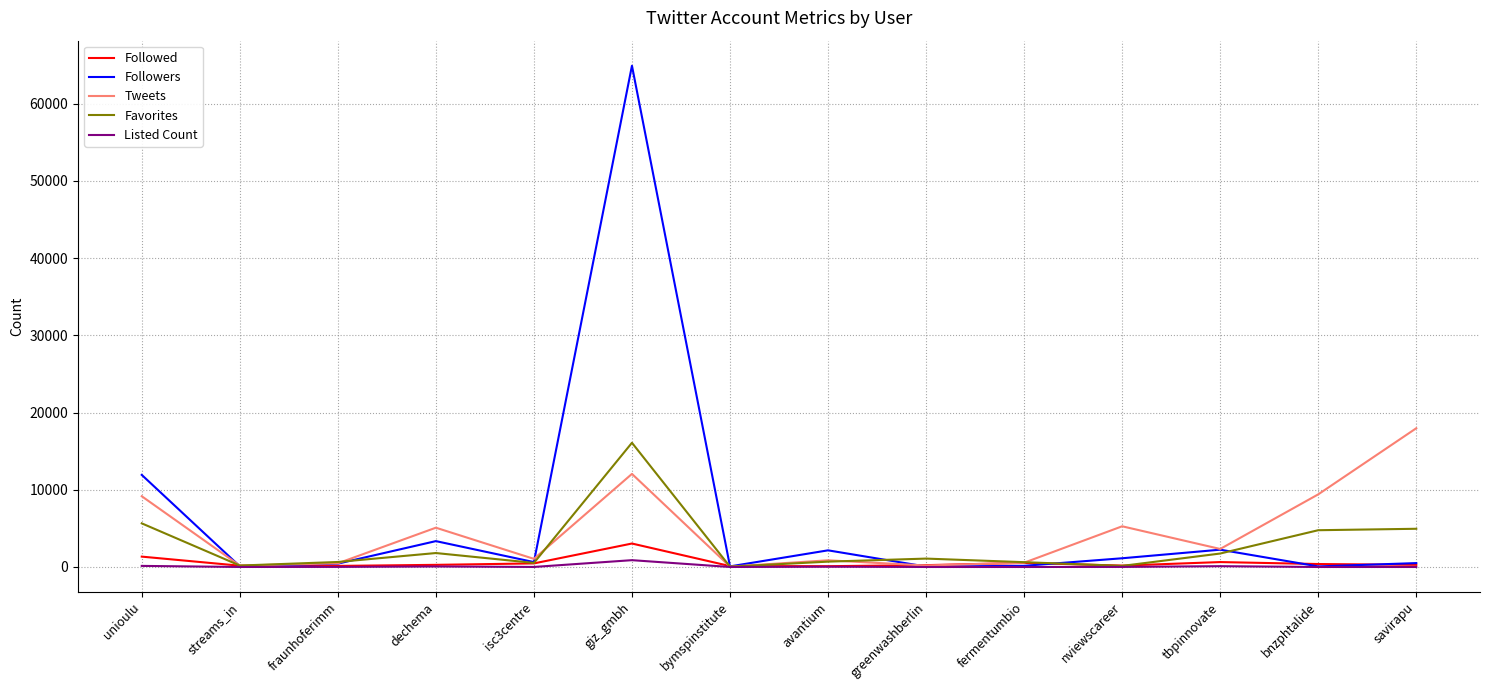

Which series has the largest total across all categories?

Followers